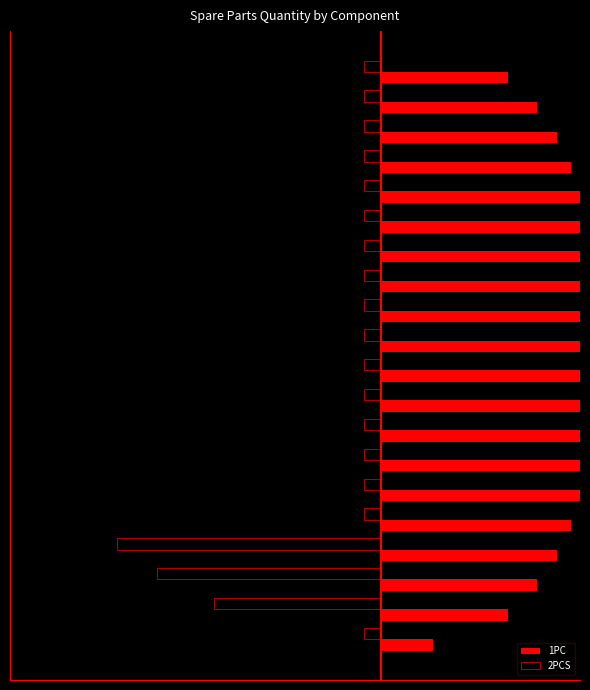

What are all the series names shown in the legend?

1PC, 2PCS